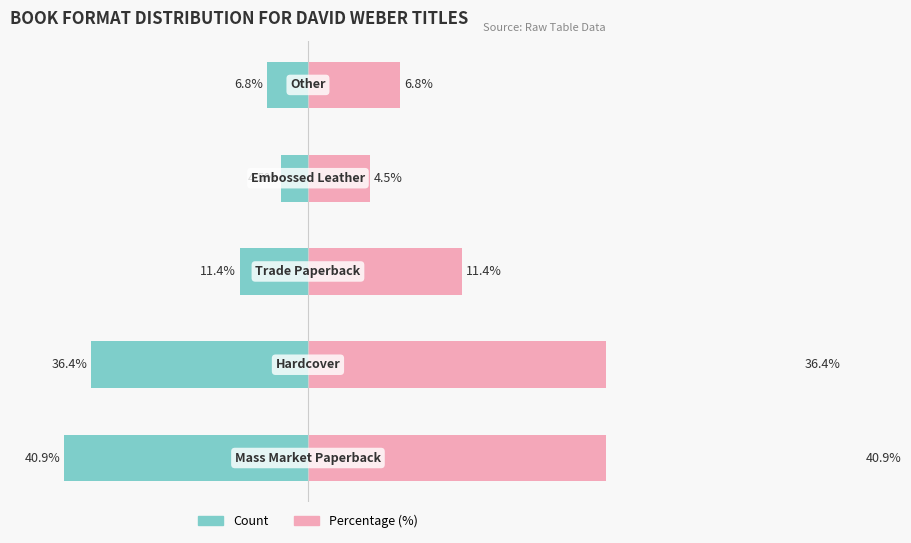

How many series are shown in this chart?

2